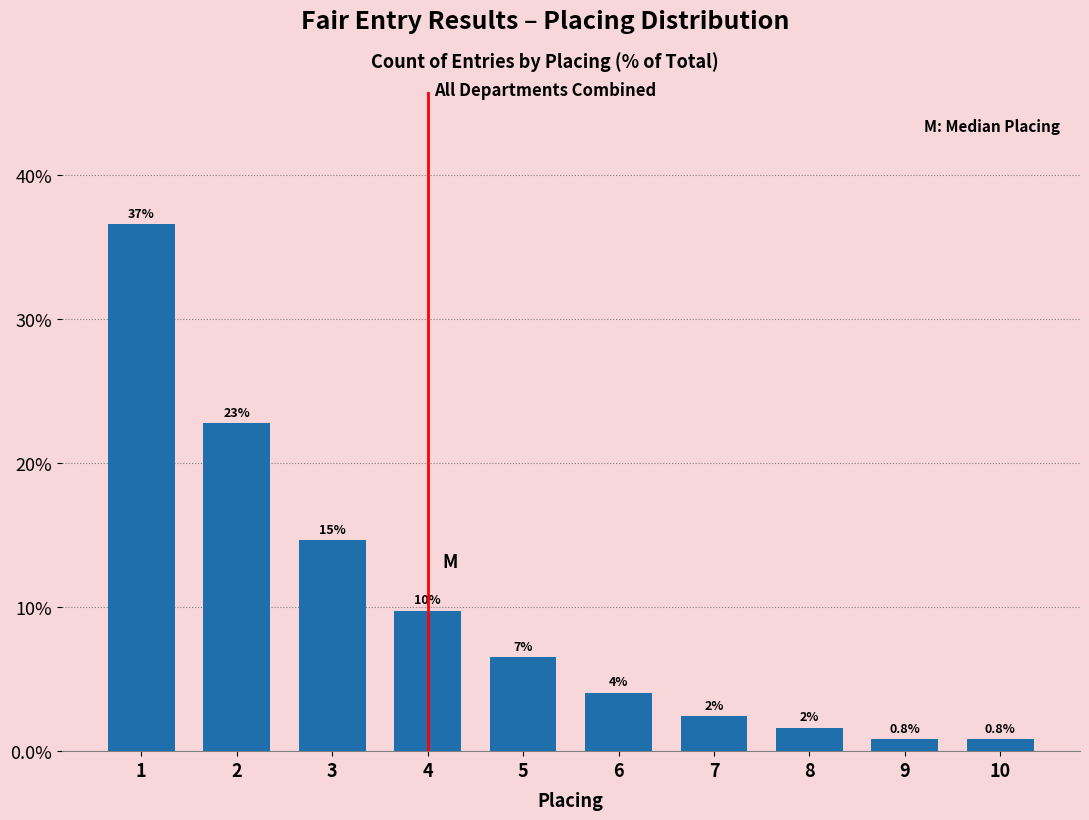

Are the bars horizontal?

No